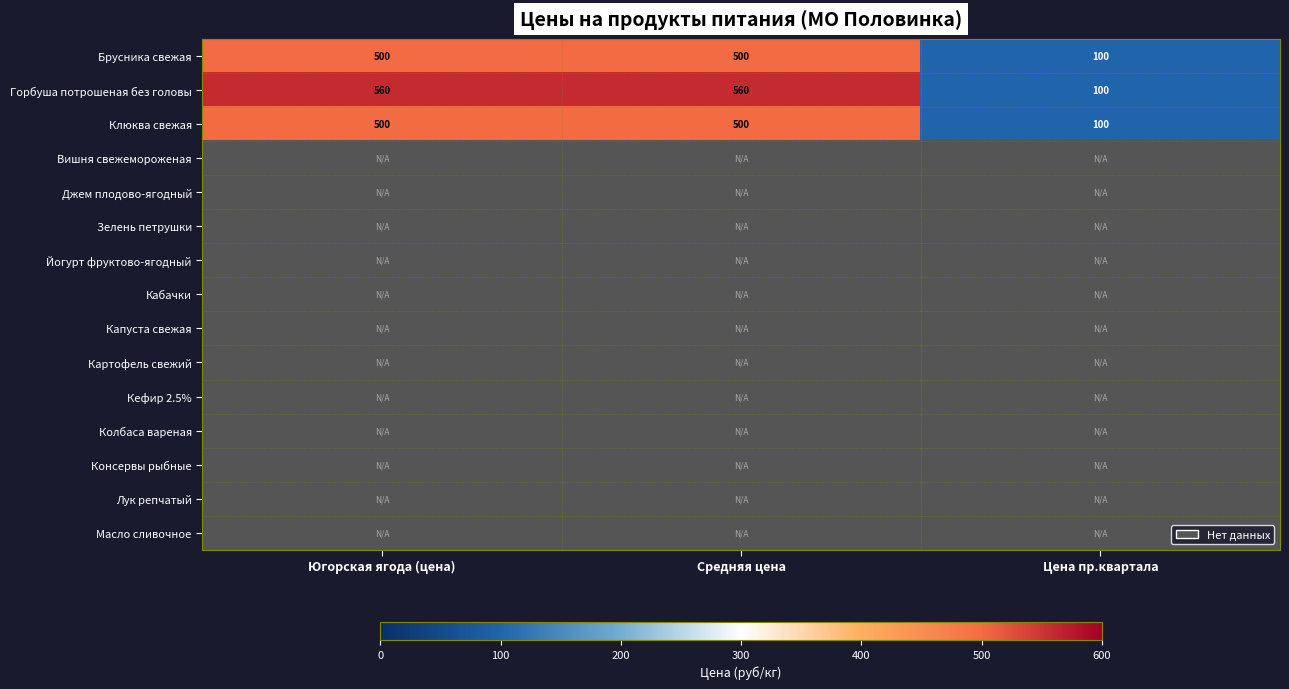

What is the sum of all Клюква свежая values?

1100